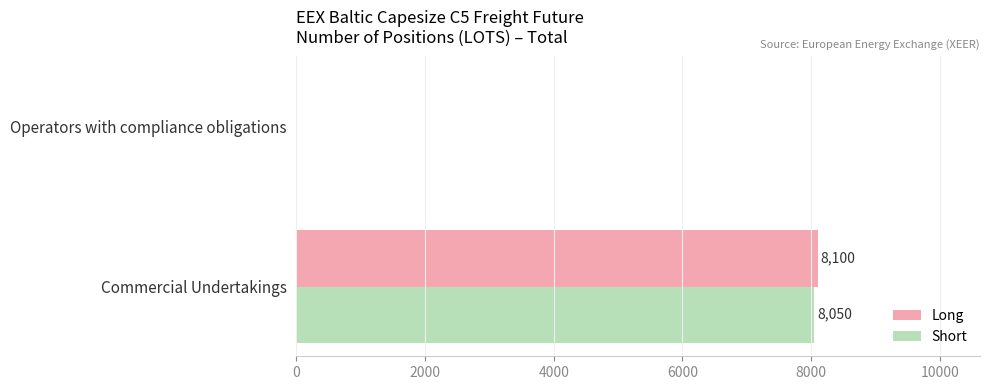

The value of Long at Operators with compliance obligations is -5648. True or false?

False